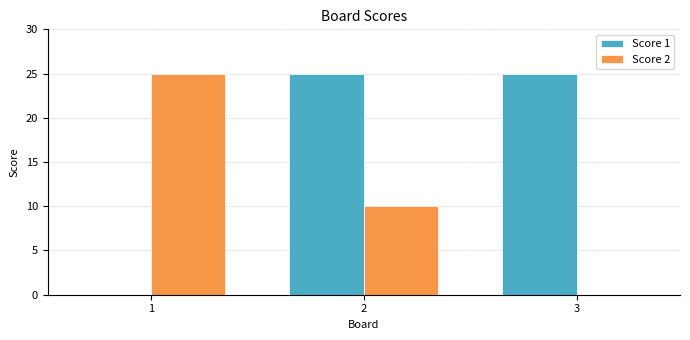

True or false: Score 2 has a value of 17 at 2.

False